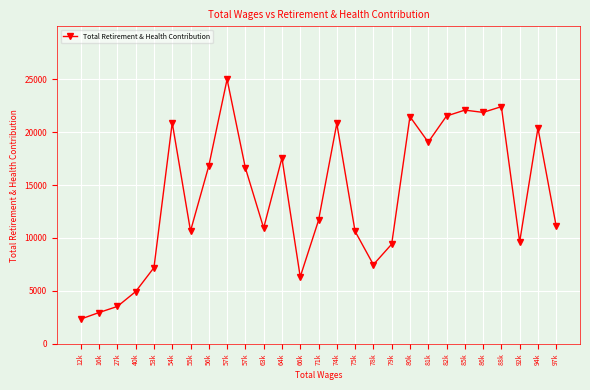

Rank the categories by value from lowest to highest.

12k, 16k, 27k, 40k, 66k, 53k, 78k, 79k, 92k, 75k, 55k, 63k, 97k, 71k, 57k, 56k, 64k, 81k, 94k, 74k, 54k, 80k, 82k, 86k, 85k, 88k, 57k